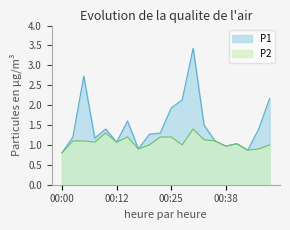

How many data points does each series have?

20